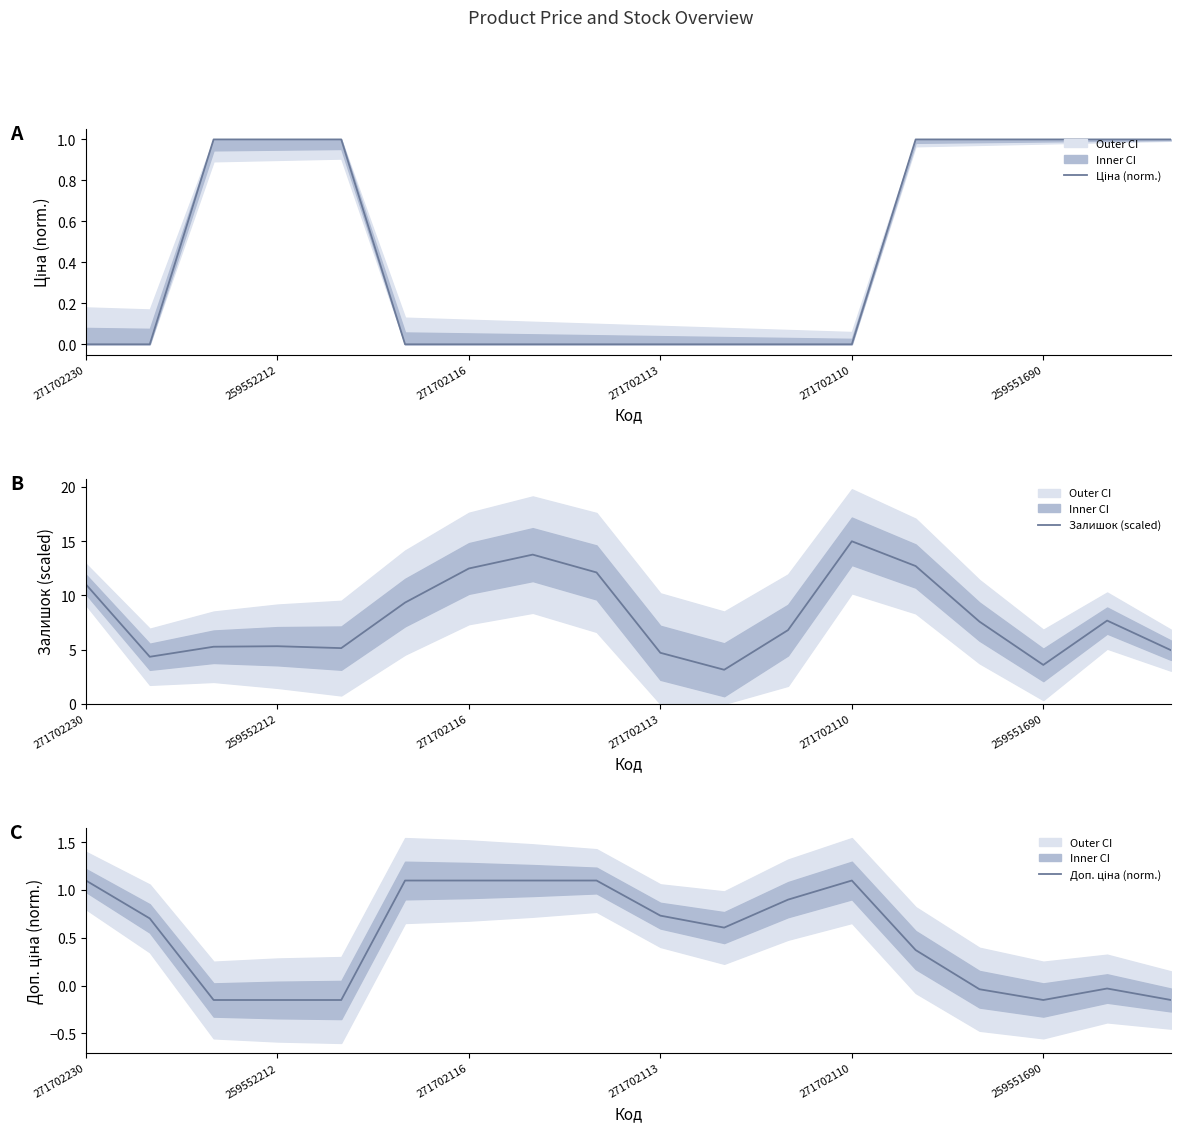

Rank the series by their maximum value, from highest to lowest.

Залишок (scaled), Доп. ціна (norm.), Ціна (norm.)